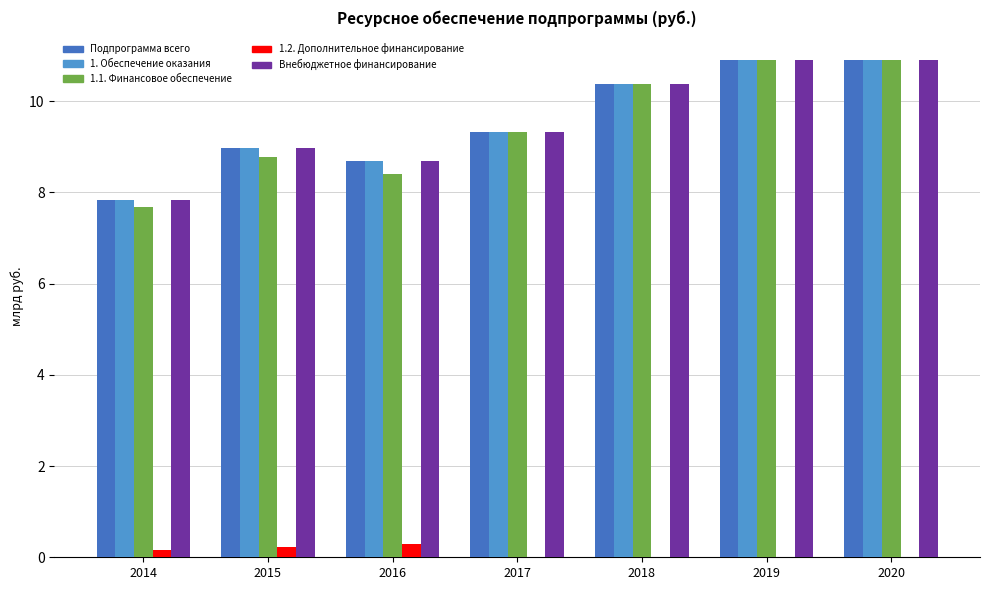

What is the maximum value shown in the chart?

10.9